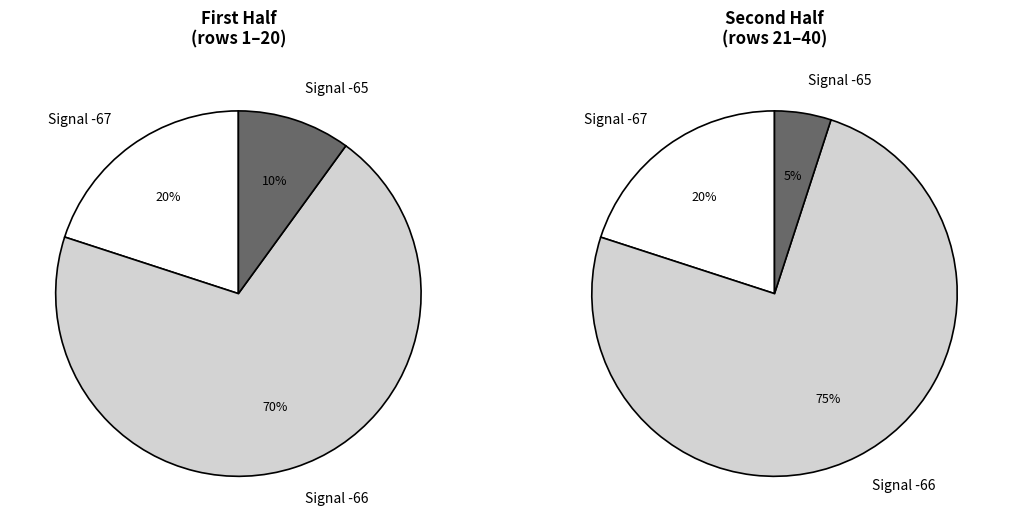

Is 22 the majority of the pie?

No